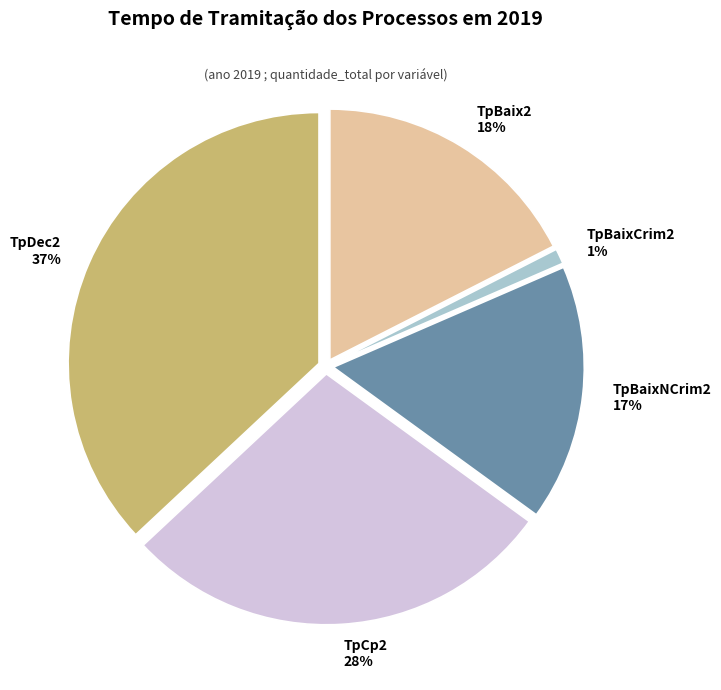

Is there a majority slice in this chart?

No